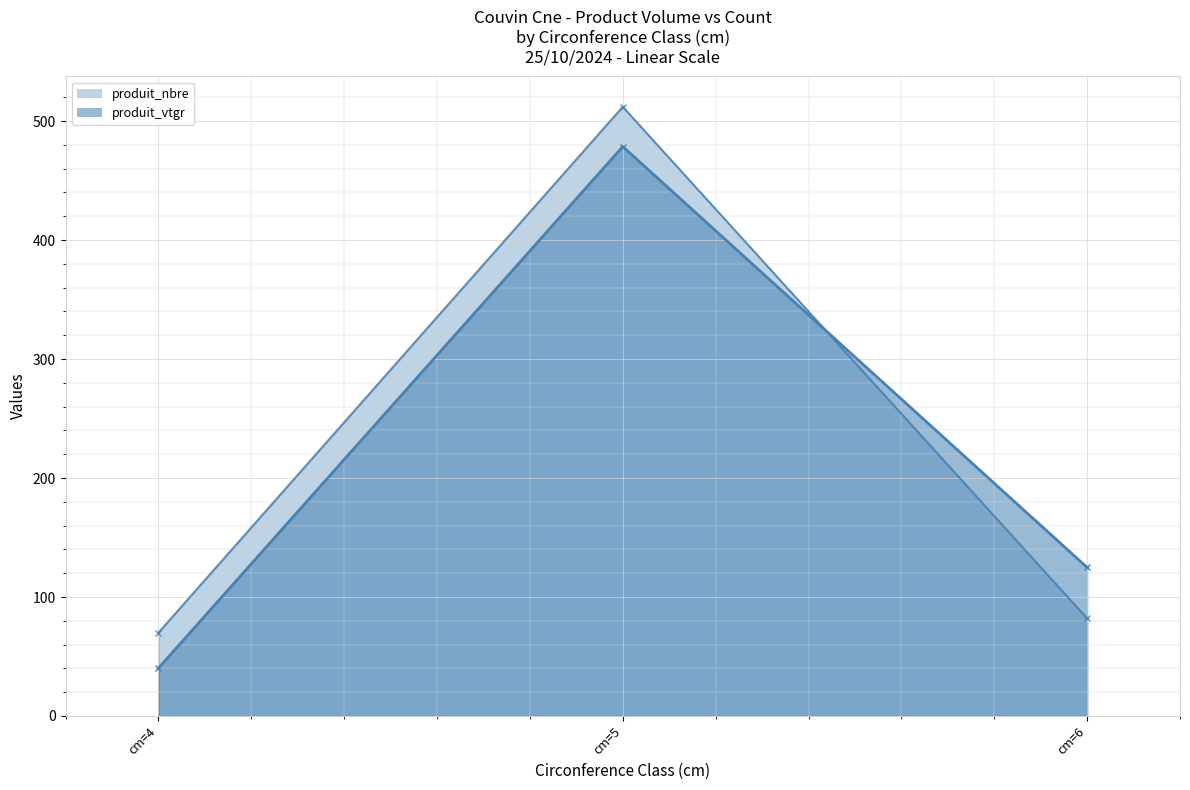

The value of produit_nbre at cm=4 is 122.9. True or false?

False